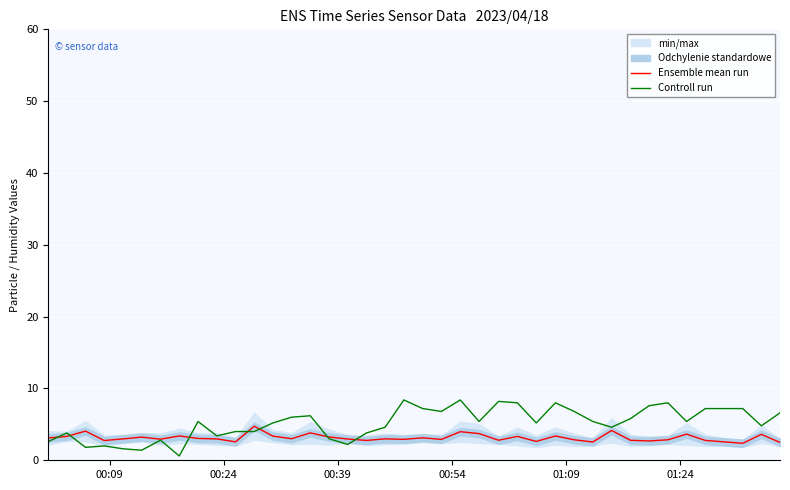

Which series has the largest range (max minus min)?

Controll run